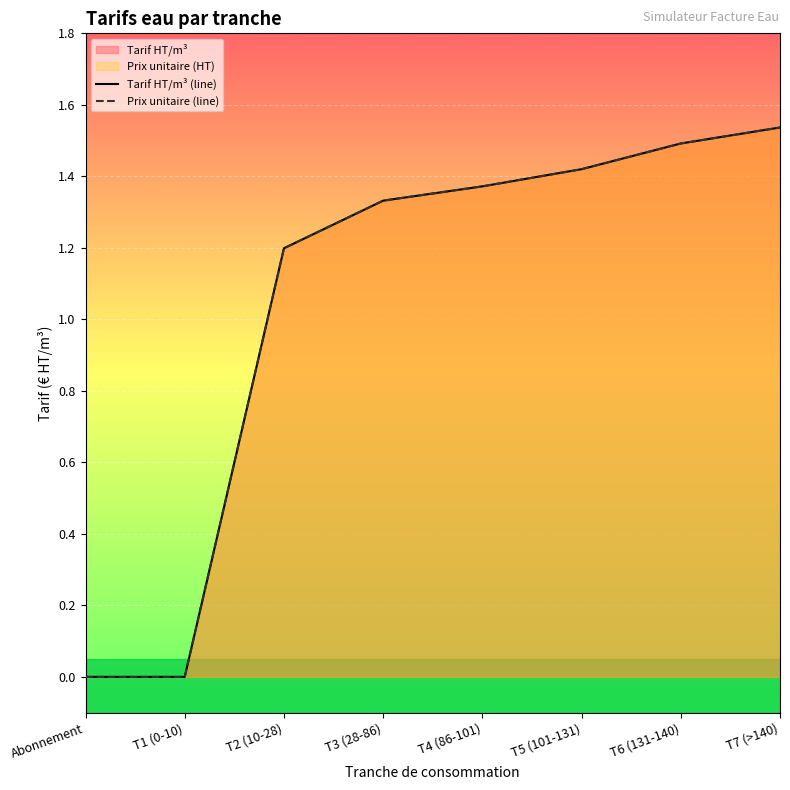

At T4 (86-101), list the series in order from largest to smallest.

Tarif HT/m³ (line), Prix unitaire (line)